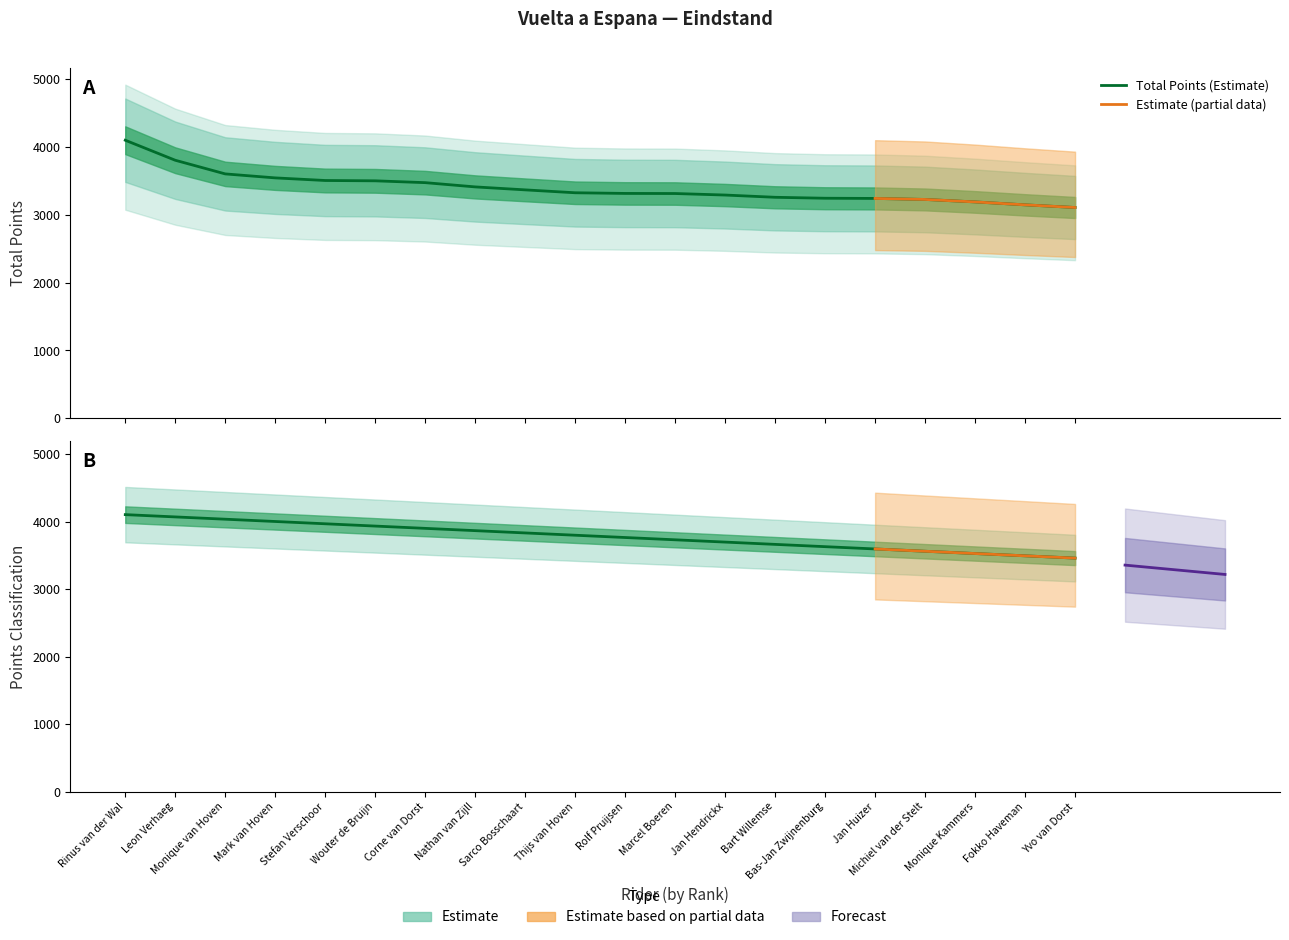

List the series in order of their overall mean, highest first.

Points Classification, Total Points